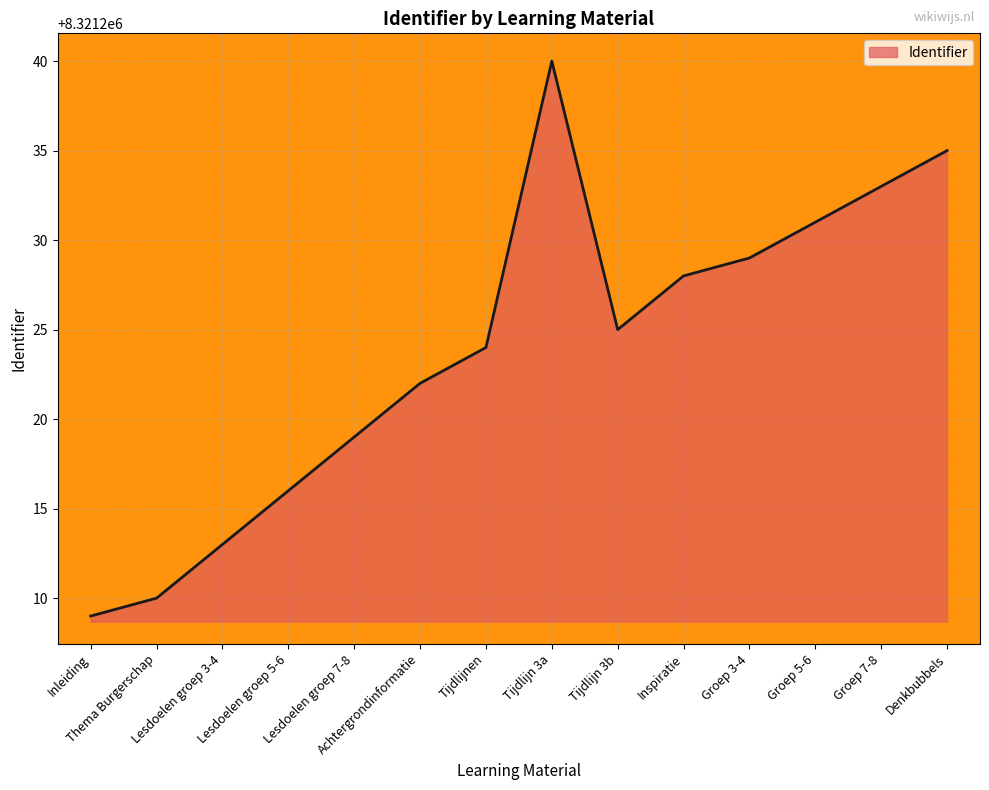

What position from the right is Lesdoelen groep 7-8?

10